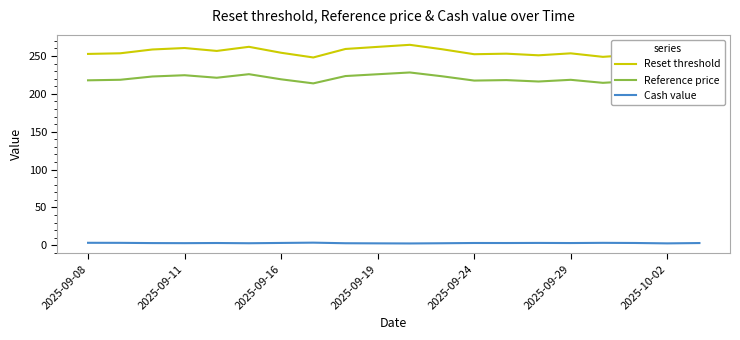

True or false: Reset threshold and Reference price cross at least once.

False